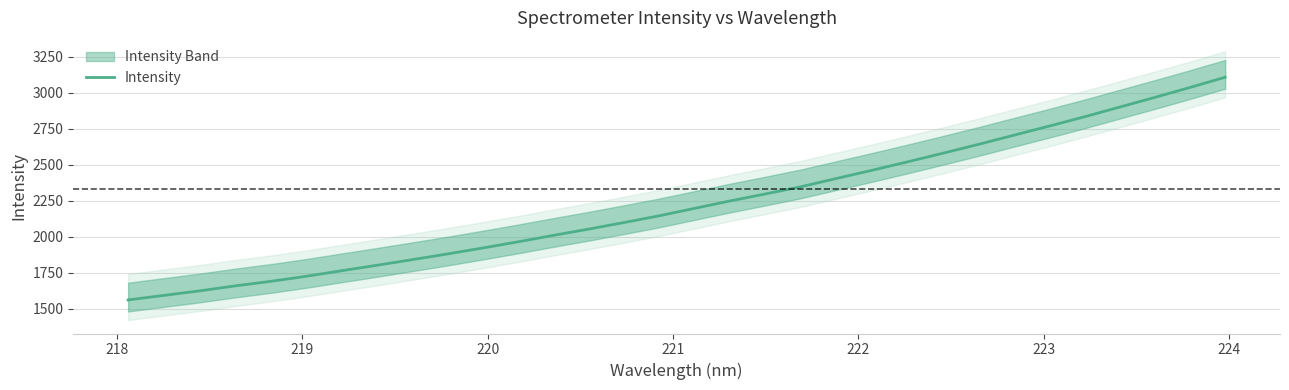

What is the minimum value for Intensity?

1560.0